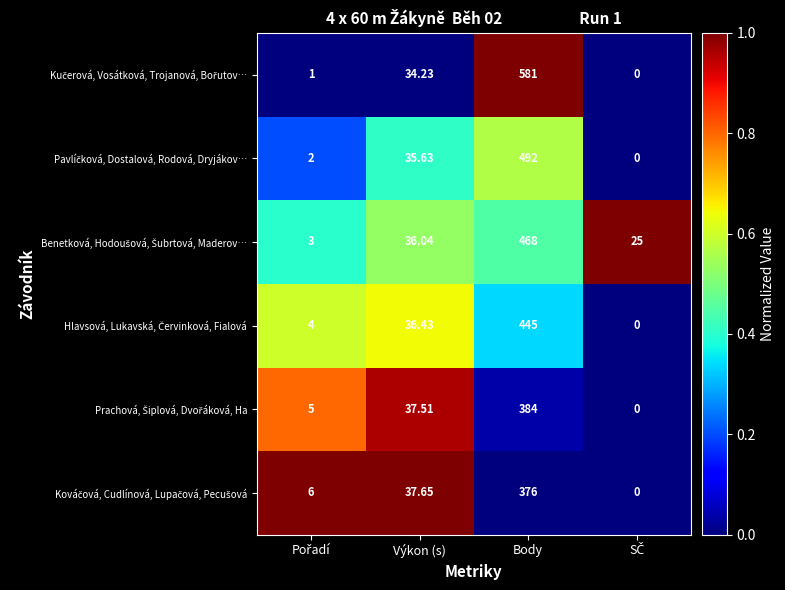

Which category has the highest value across all series?

Body